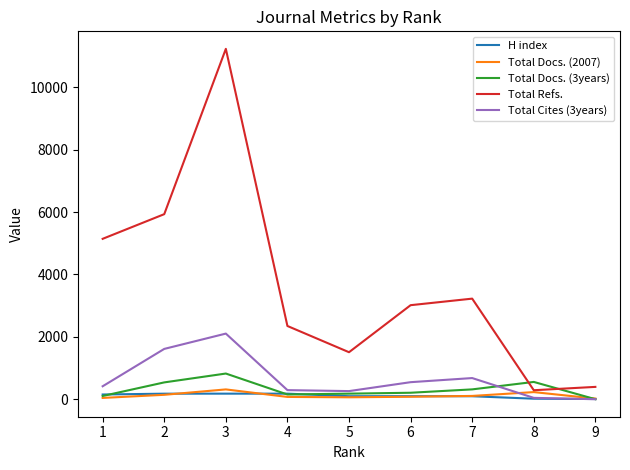

Which series has the largest range (max minus min)?

Total Refs.